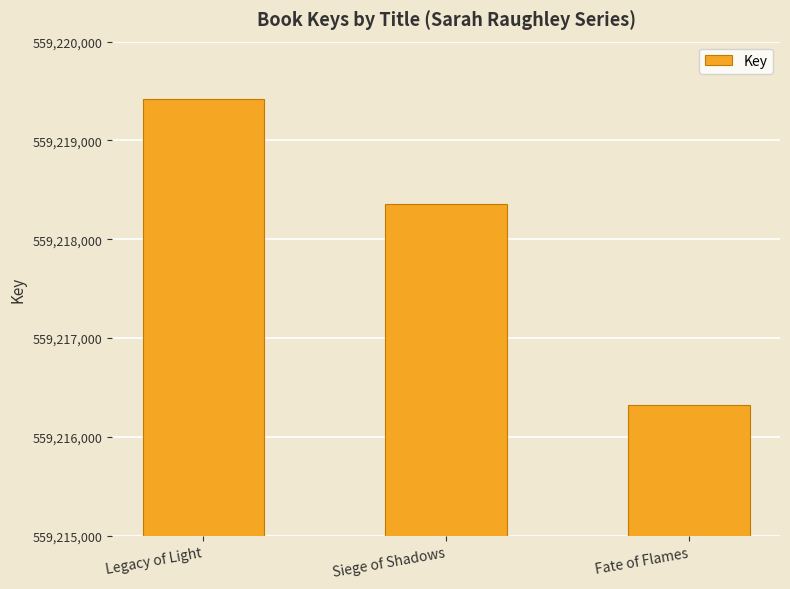

At which label does the data first exceed 559218358?

Legacy of Light